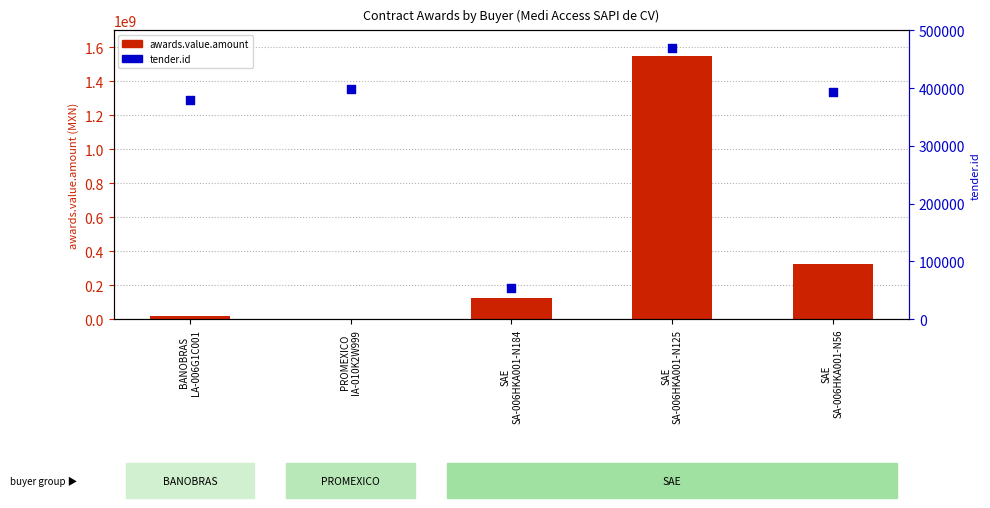

What are all the series names shown in the legend?

awards.value.amount, tender.id